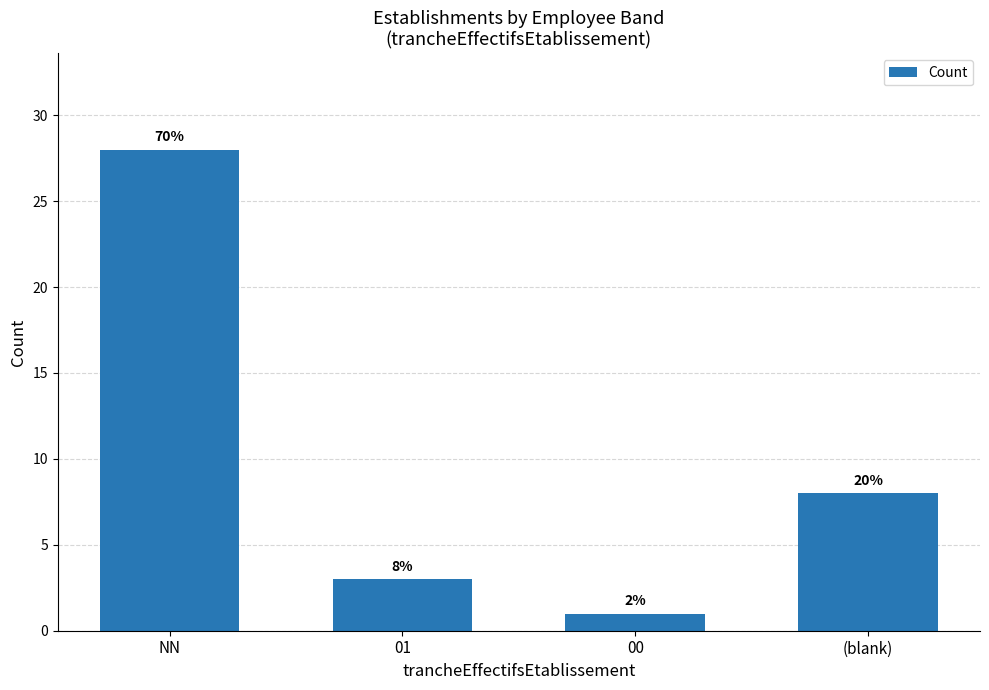

What is the average value?

10